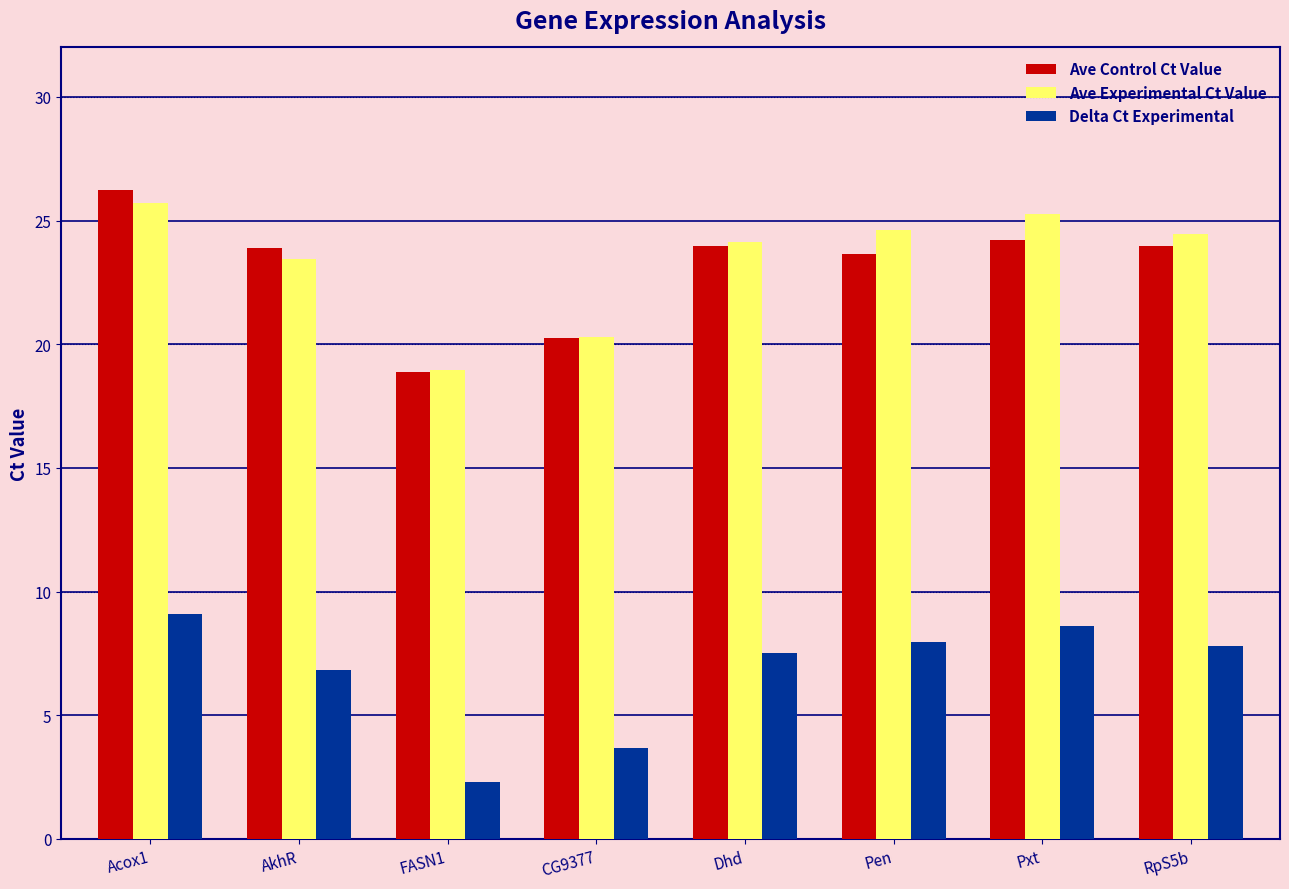

What is the maximum value for Ave Experimental Ct Value?

25.7